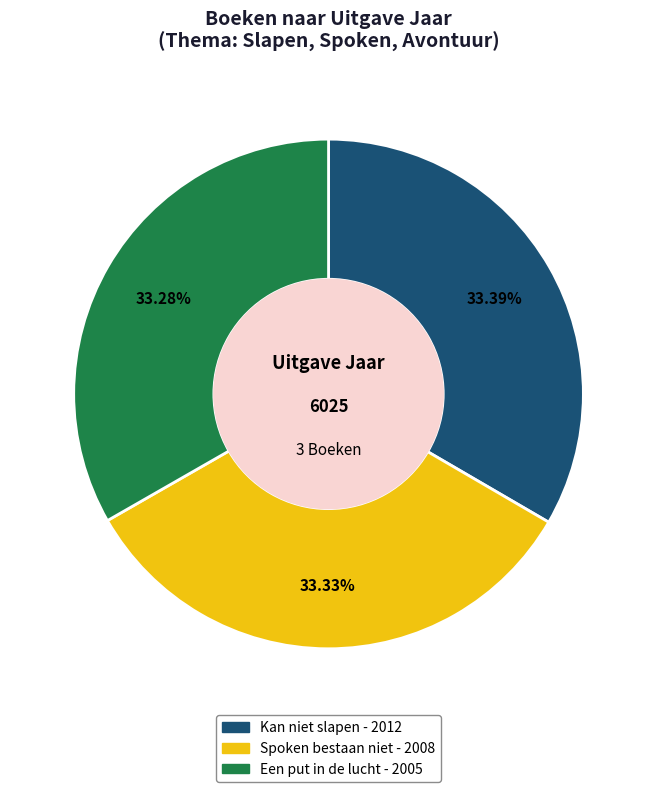

To the nearest percent, what is the average slice percentage?

33%